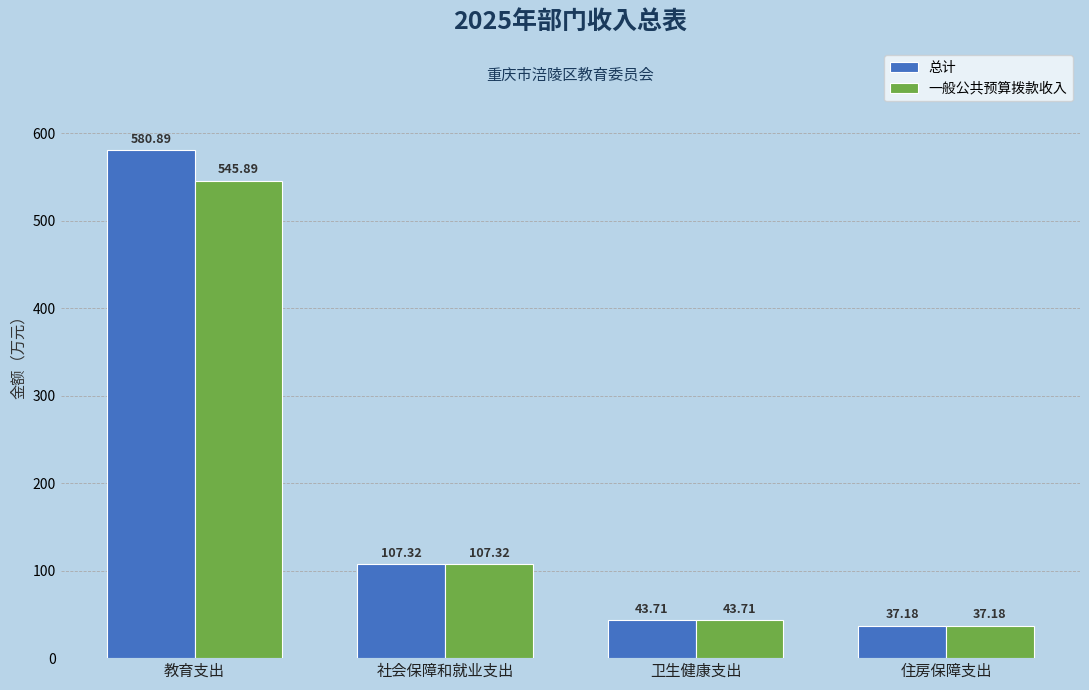

Rank the series by their average value, from lowest to highest.

一般公共预算拨款收入, 总计